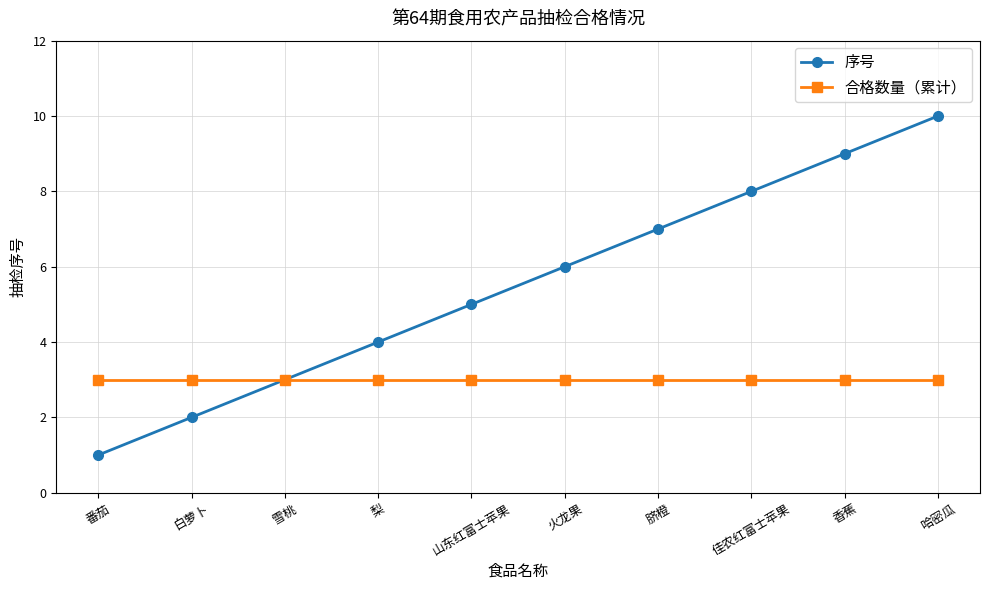

How many data points does each series have?

10